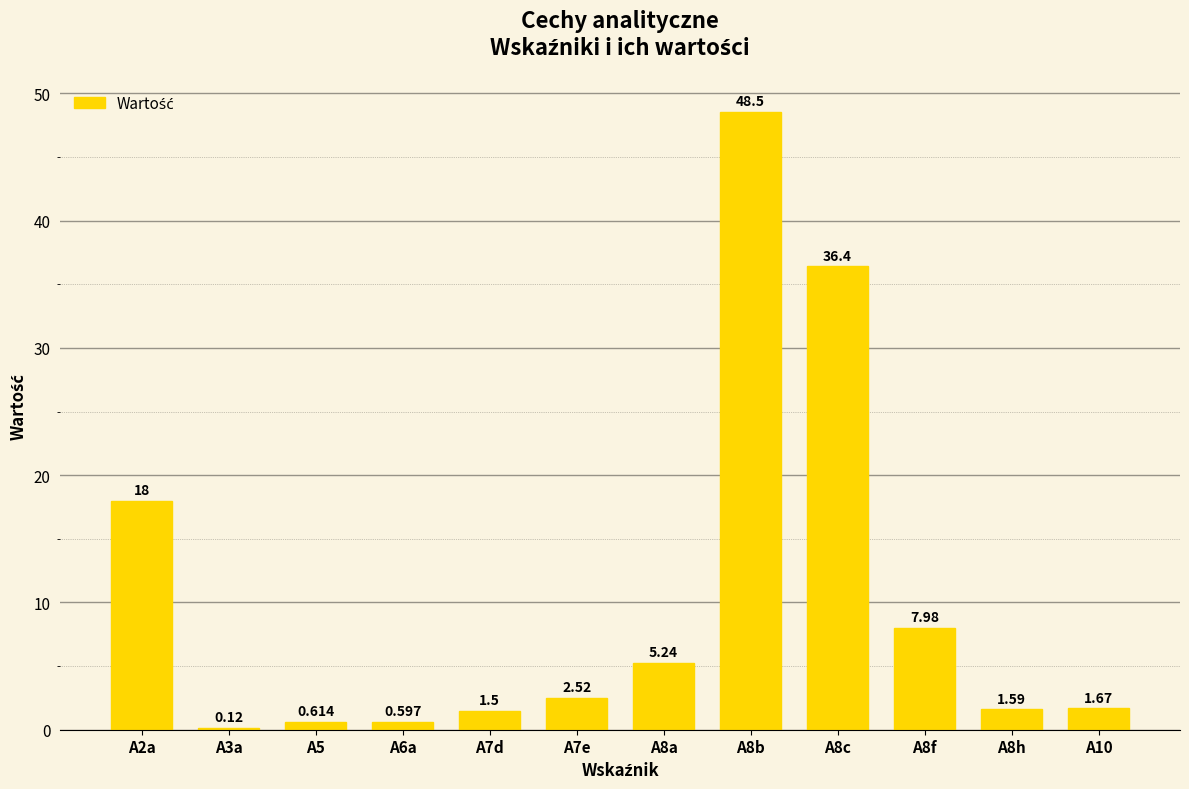

Is it true that the value at A7d is 1.5?

True